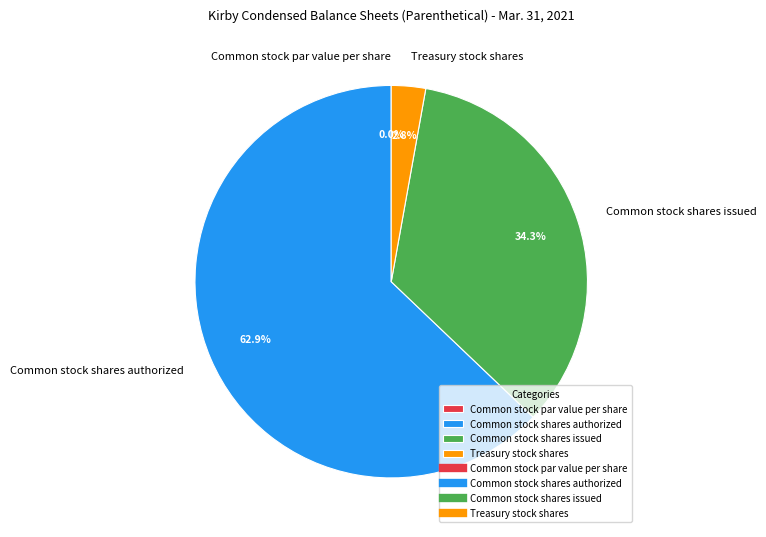

Which slice is the smallest?

Common stock par value per share